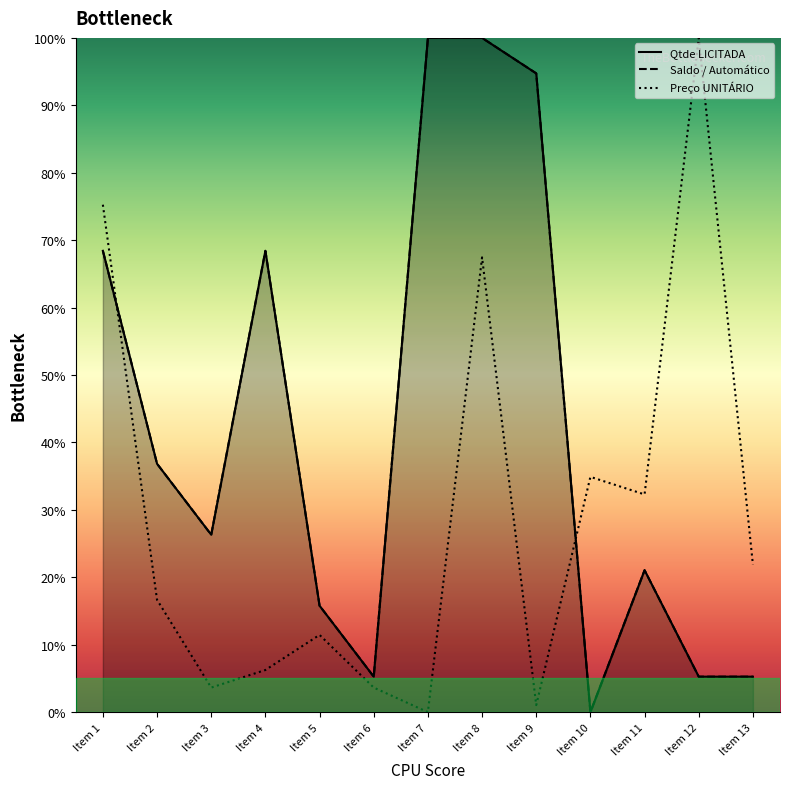

Which series changed the most between Item 3 and Item 8?

Qtde LICITADA